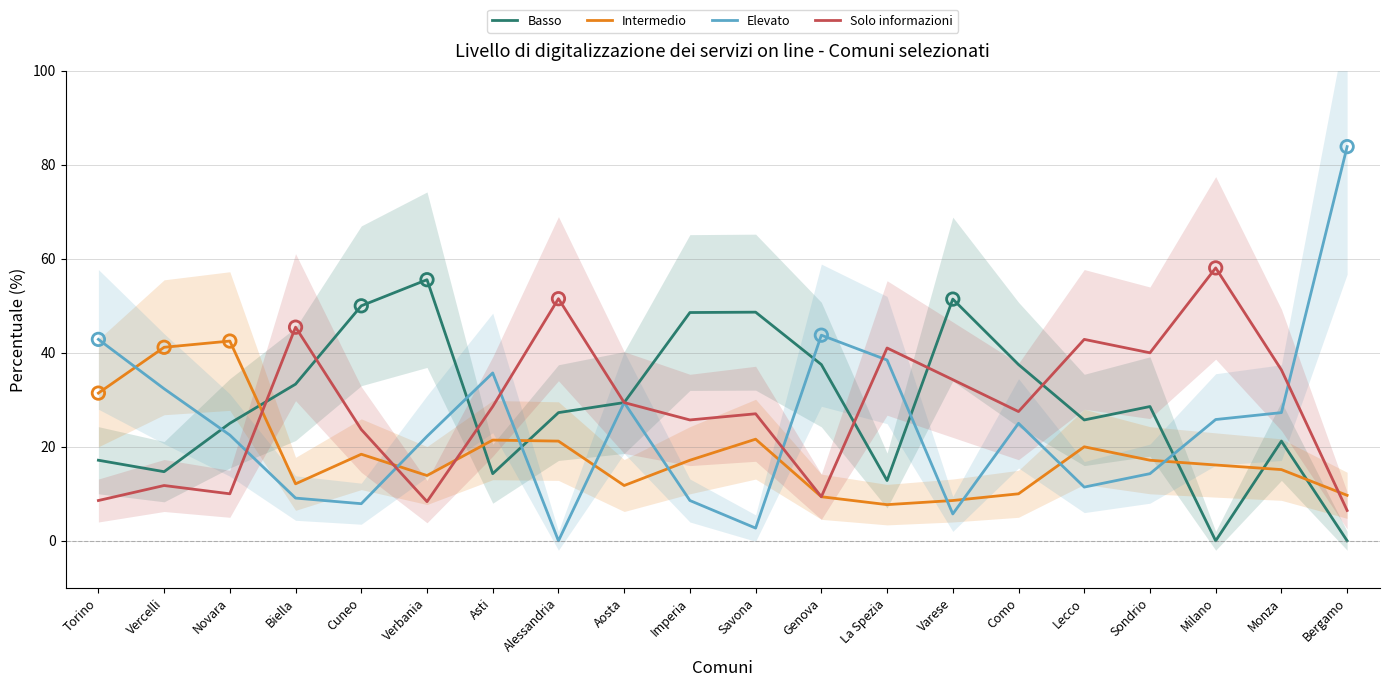

Which series reaches the maximum Y coordinate?

Elevato